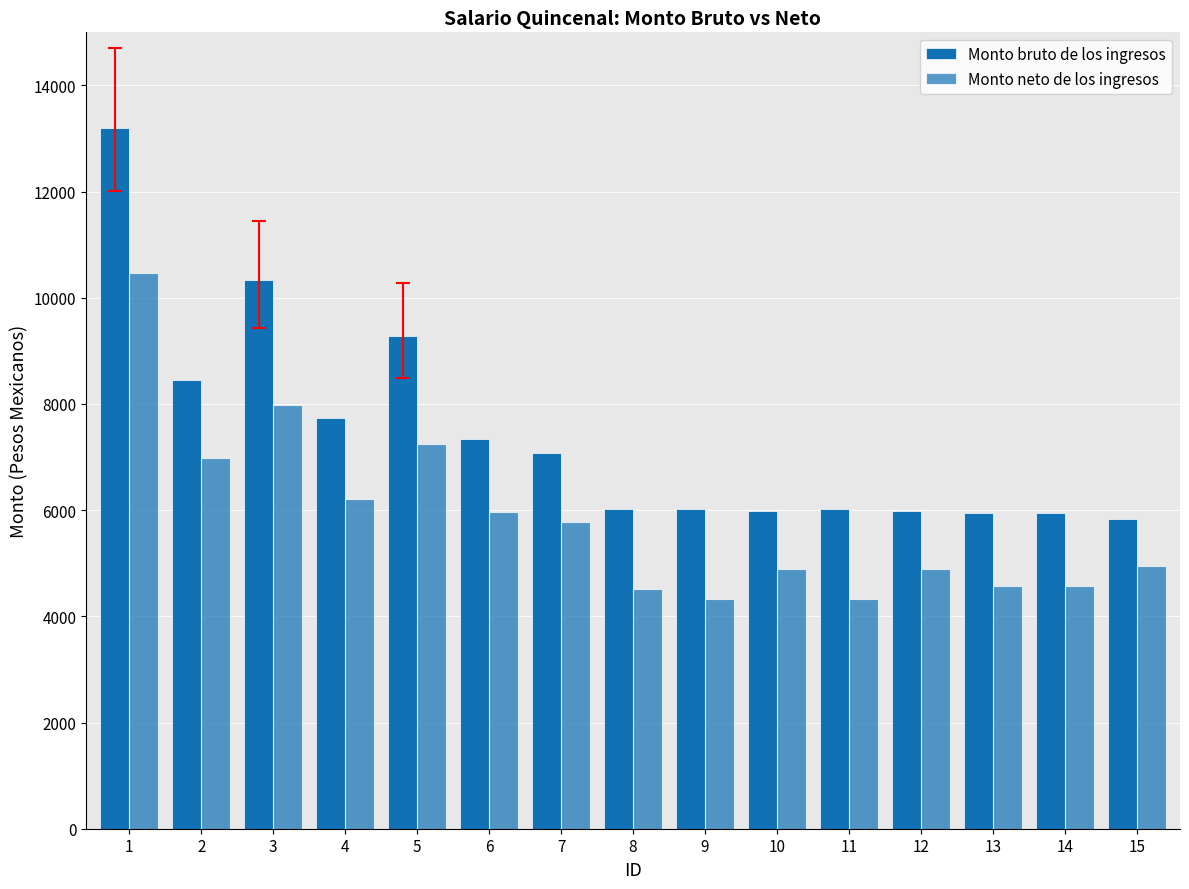

Reading left to right, transcribe all the data shown in this chart.

Monto bruto de los ingresos: 1=13207.5	2=8460.9	3=10337.6	4=7727.2	5=9283.7	6=7334.0	7=7081.5	8=6030.8	9=6030.8	10=5980.8	11=6030.8	12=5980.8	13=5950.8	14=5950.8	15=5840.4
Monto neto de los ingresos: 1=10465.1	2=6977.3	3=7972.4	4=6213.5	5=7244.4	6=5957.0	7=5770.0	8=4519.9	9=4333.0	10=4884.7	11=4331.3	12=4884.2	13=4571.5	14=4572.5	15=4952.2